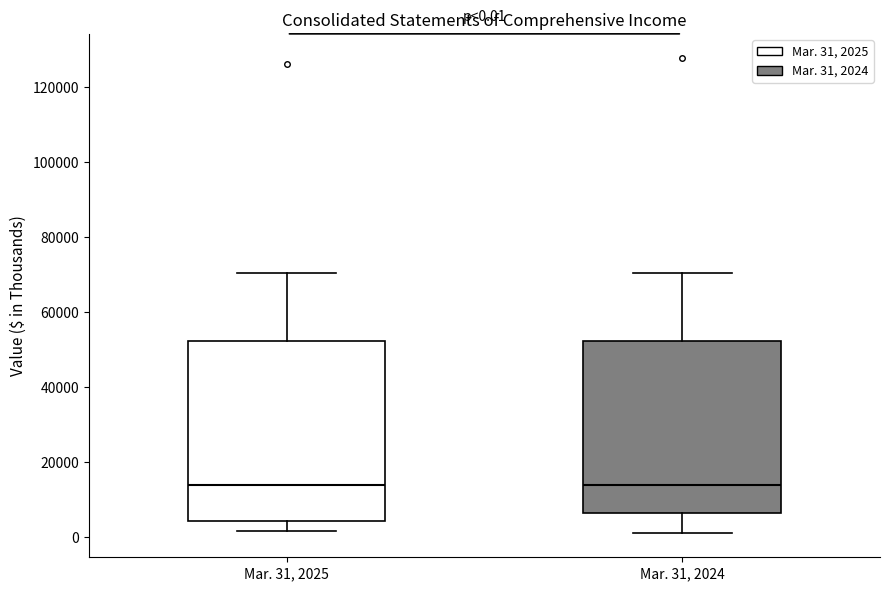

Comparing the boxes themselves (not the whiskers), which one is the tallest?

Mar. 31, 2025